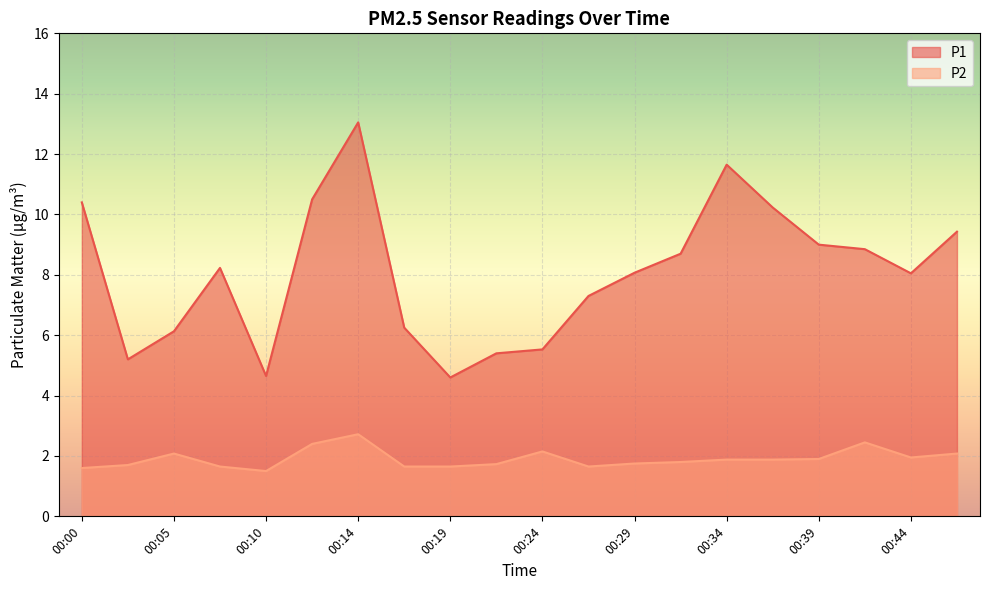

How many values in the P1 series are below 8?

8